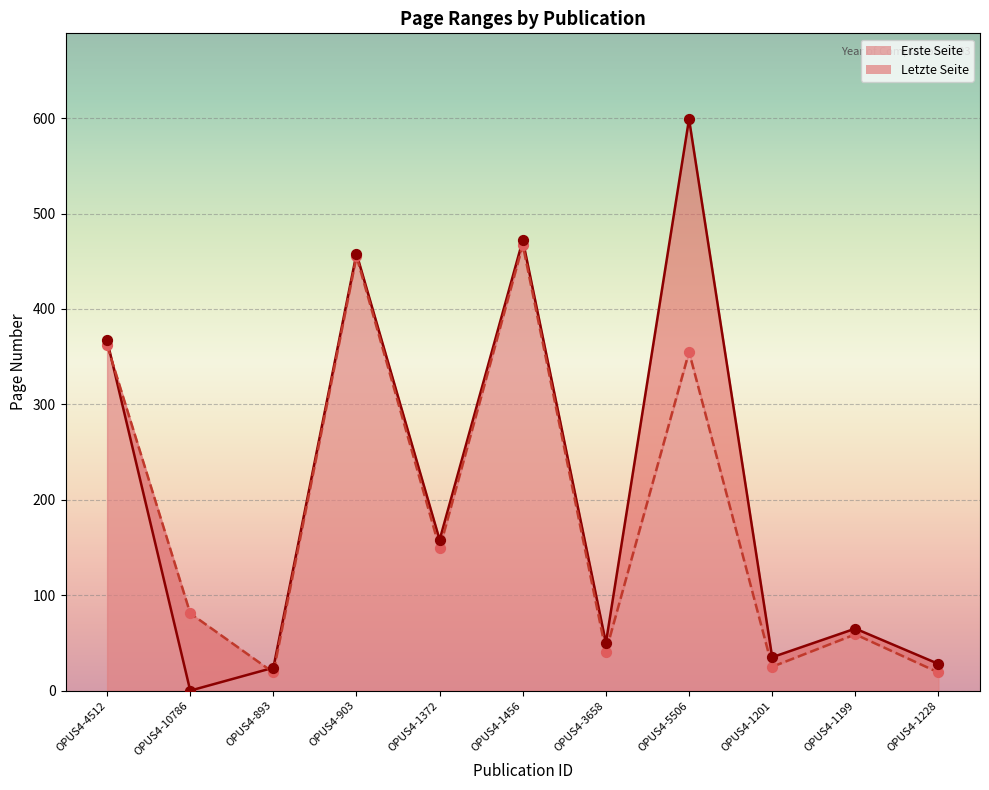

Which series has the widest spread of Y values?

Letzte Seite